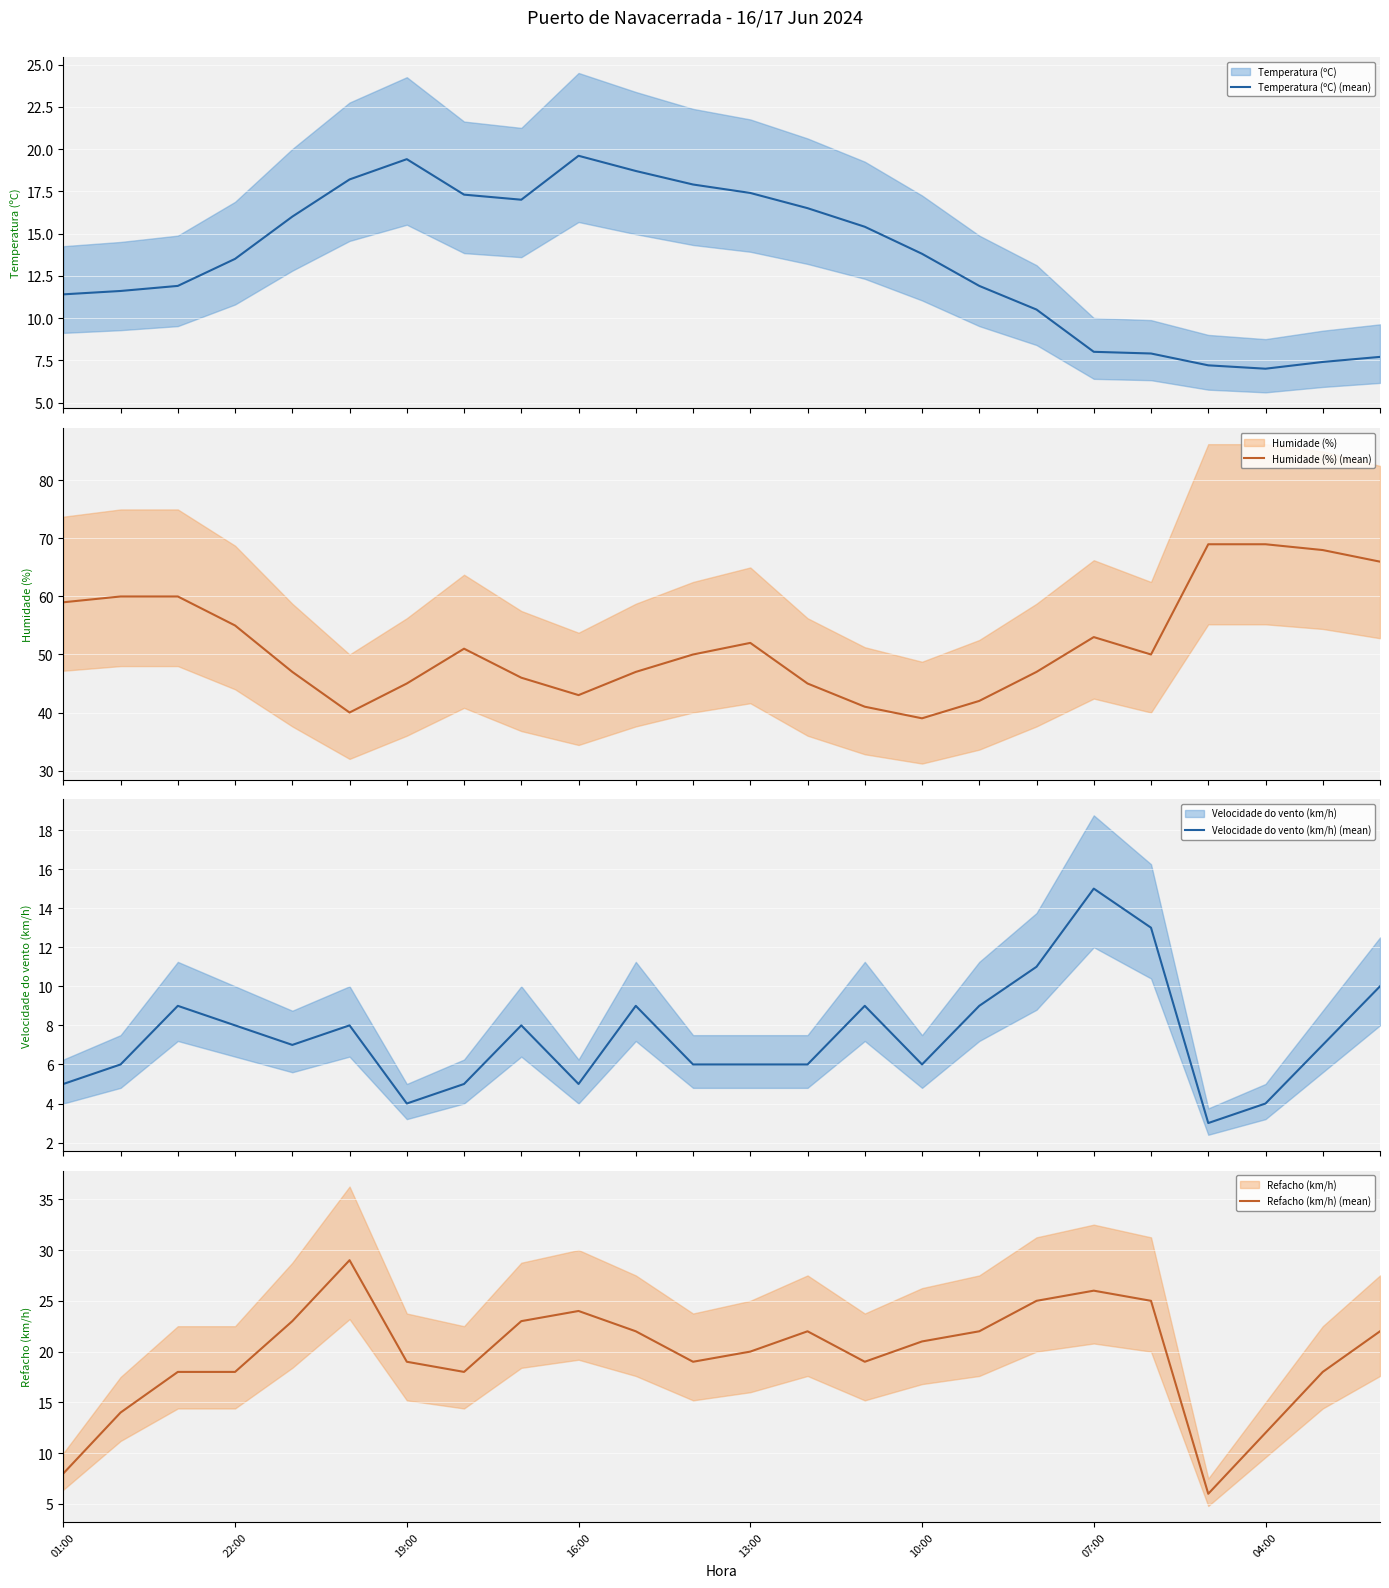

What is the minimum value for Temperatura (ºC) (mean)?

7.0